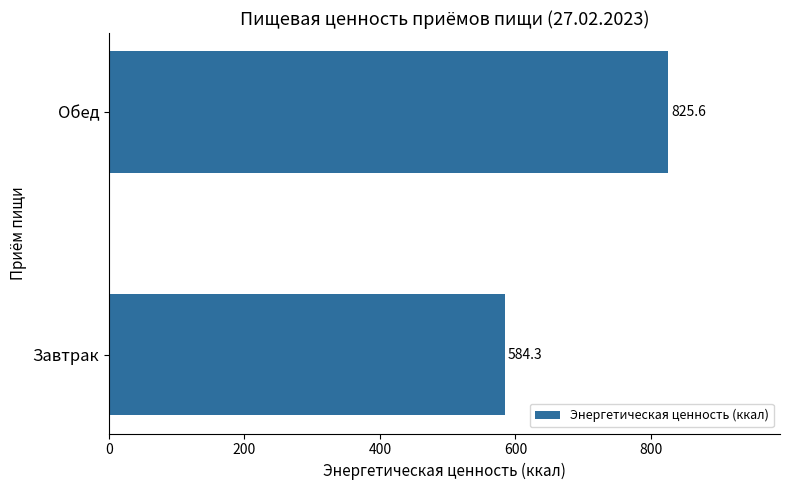

What is the sum of all values?

1409.9